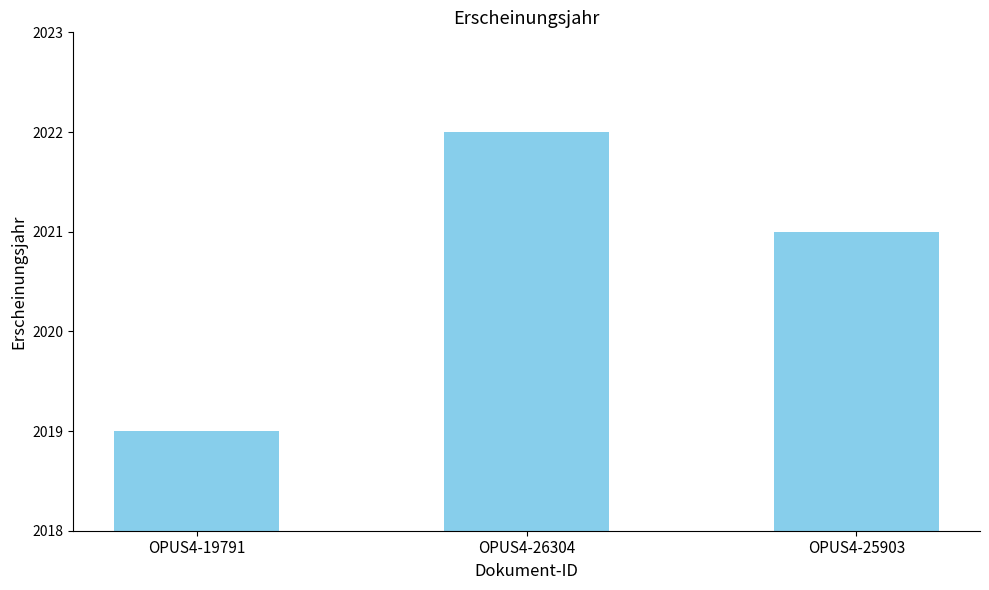

Rank the categories by value from highest to lowest.

OPUS4-26304, OPUS4-25903, OPUS4-19791